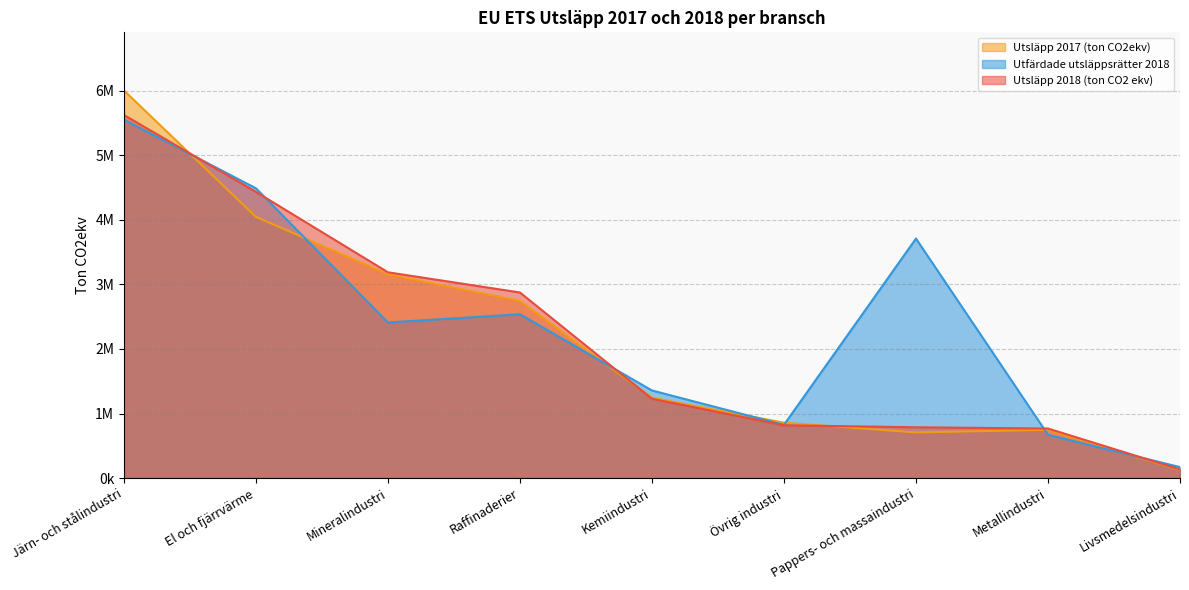

Does the chart display data point markers on the line(s)?

No